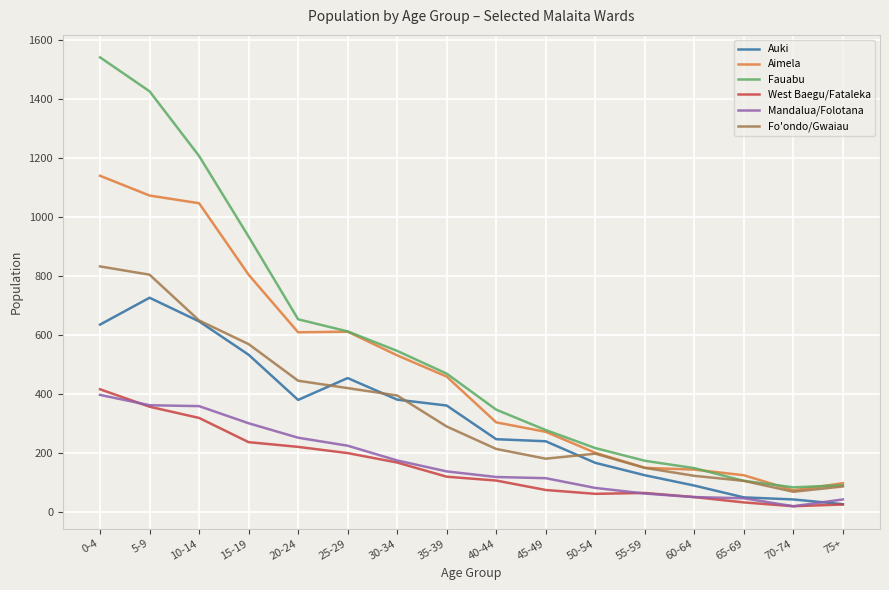

Does the chart have visible grid lines?

Yes